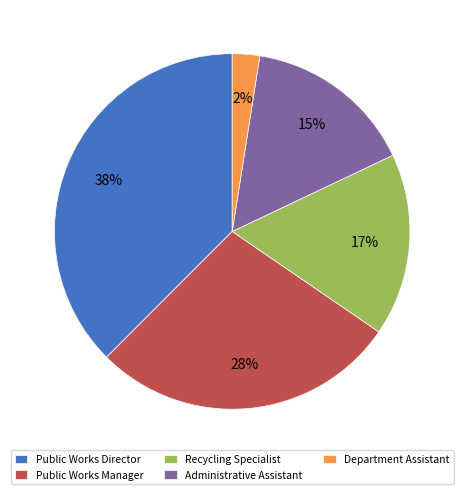

The Department Assistant slice represents 2% of the pie. True or false?

True